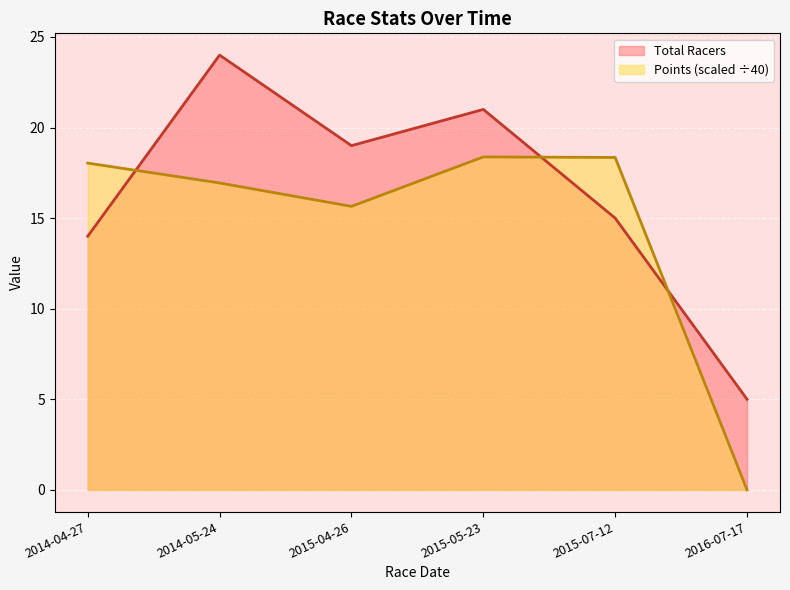

What is the lowest value of the Total Racers series?

5.0